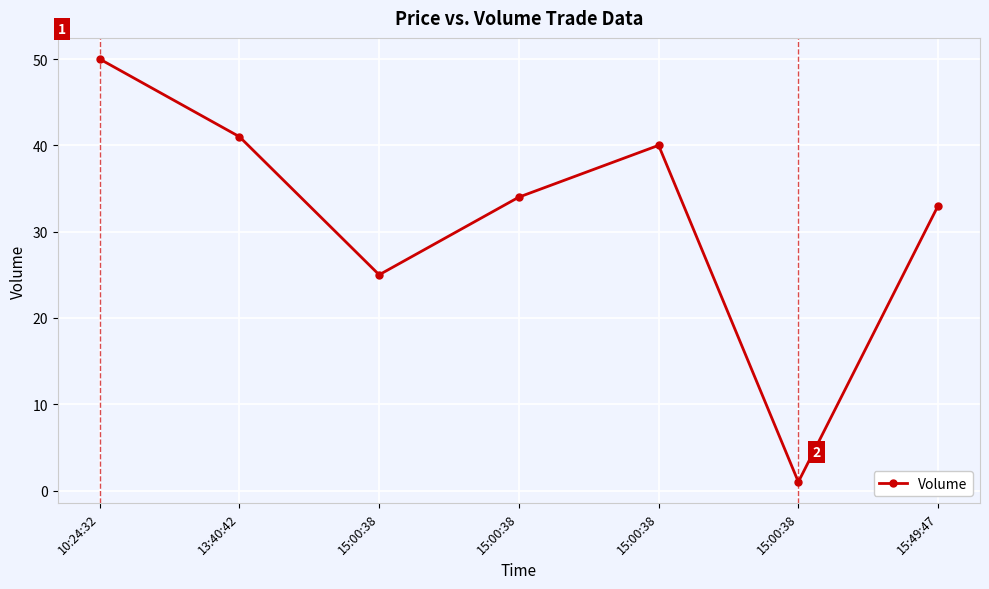

What is the change in value from 13:40:42 to 15:00:38?

-7